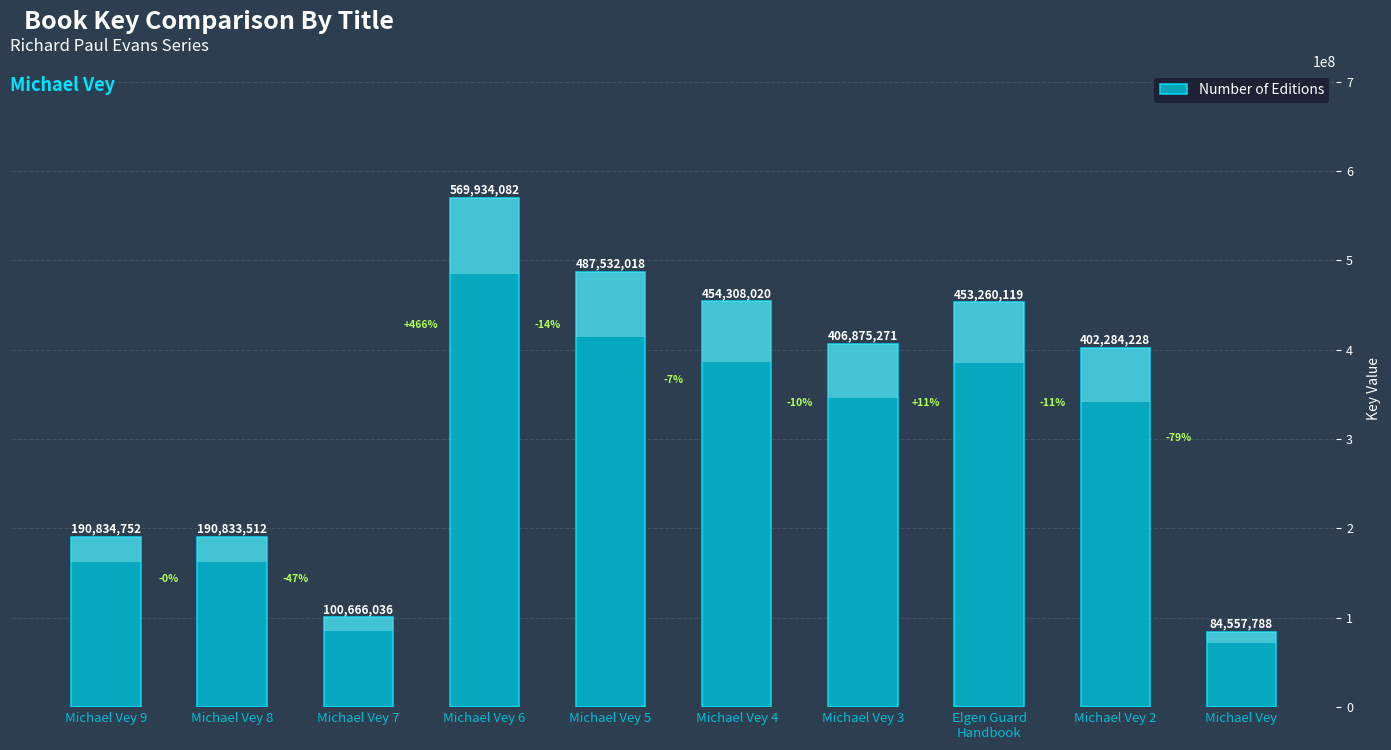

Rank the categories by value from lowest to highest.

Michael Vey, Michael Vey 7, Michael Vey 8, Michael Vey 9, Michael Vey 2, Michael Vey 3, Elgen Guard
Handbook, Michael Vey 4, Michael Vey 5, Michael Vey 6